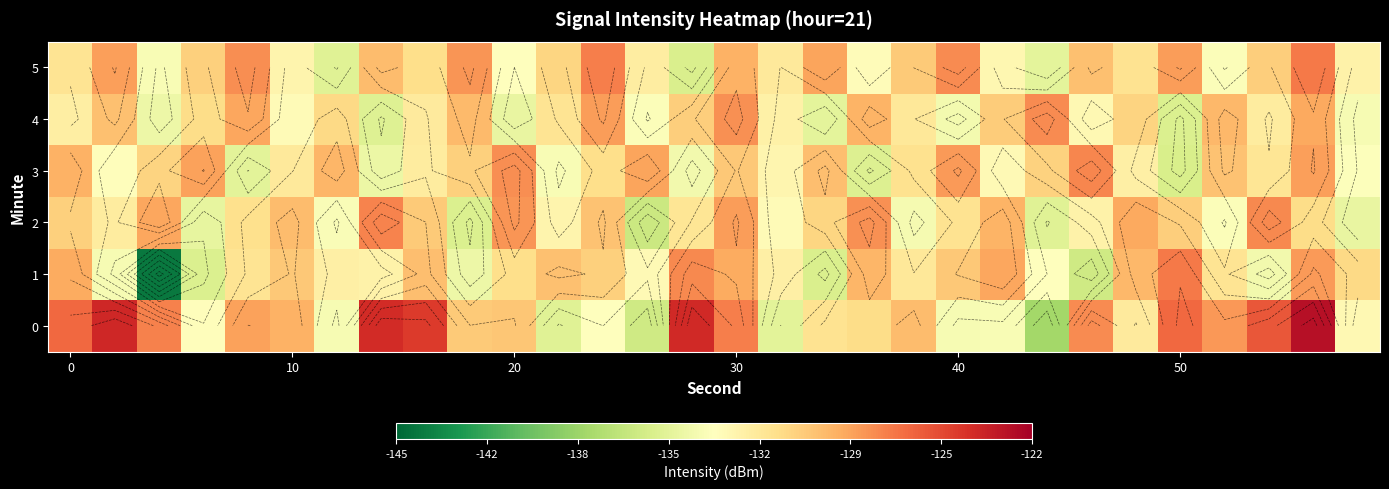

What is the difference between the second highest and minimum values in the 1 series?

16.5